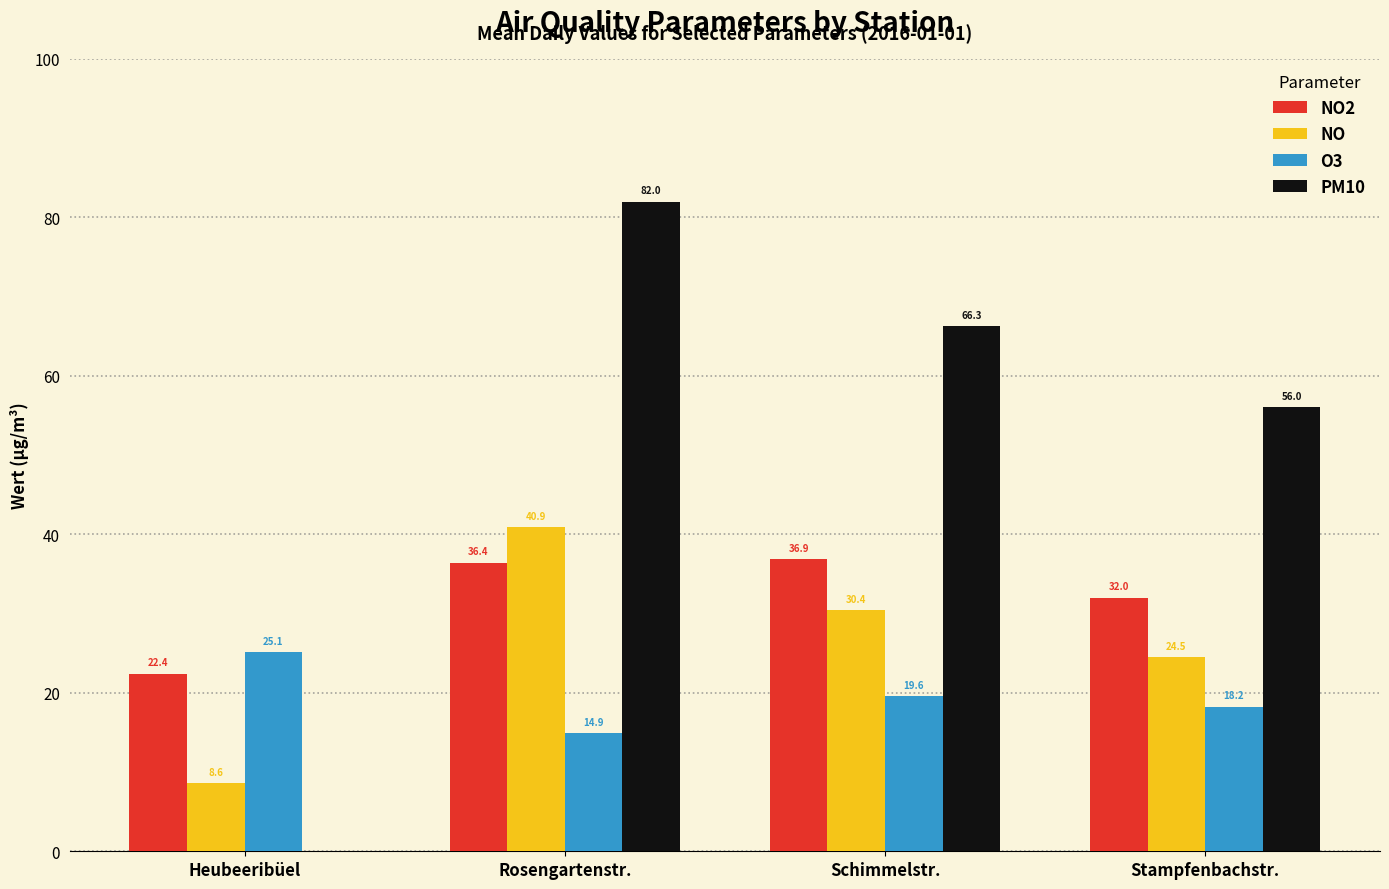

What is the difference between the PM10 values at Schimmelstr. and Stampfenbachstr.?

10.3